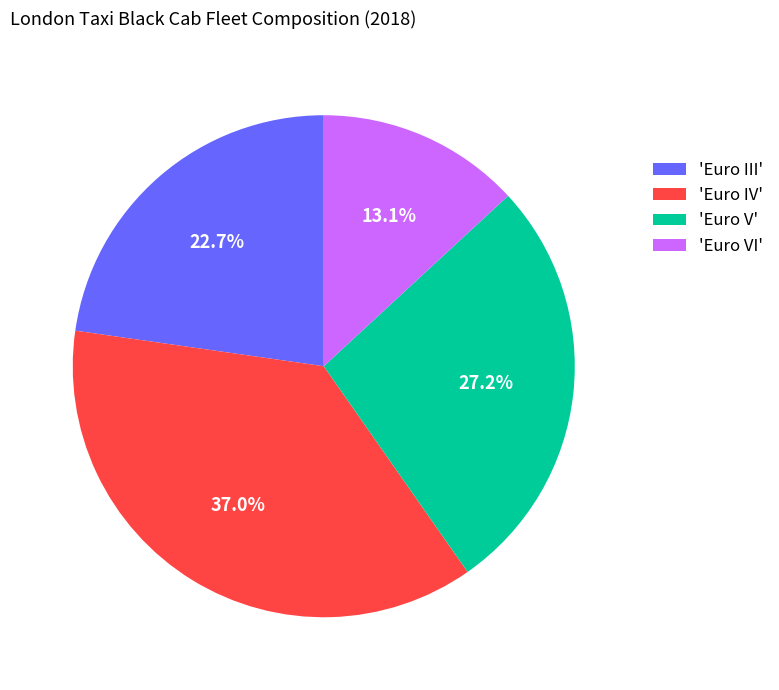

Is 'Euro III' the majority of the pie?

No